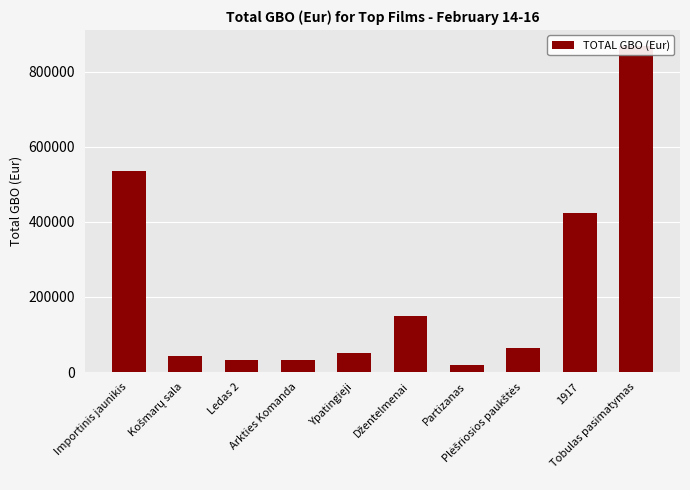

What is the greatest value displayed?

867473.8